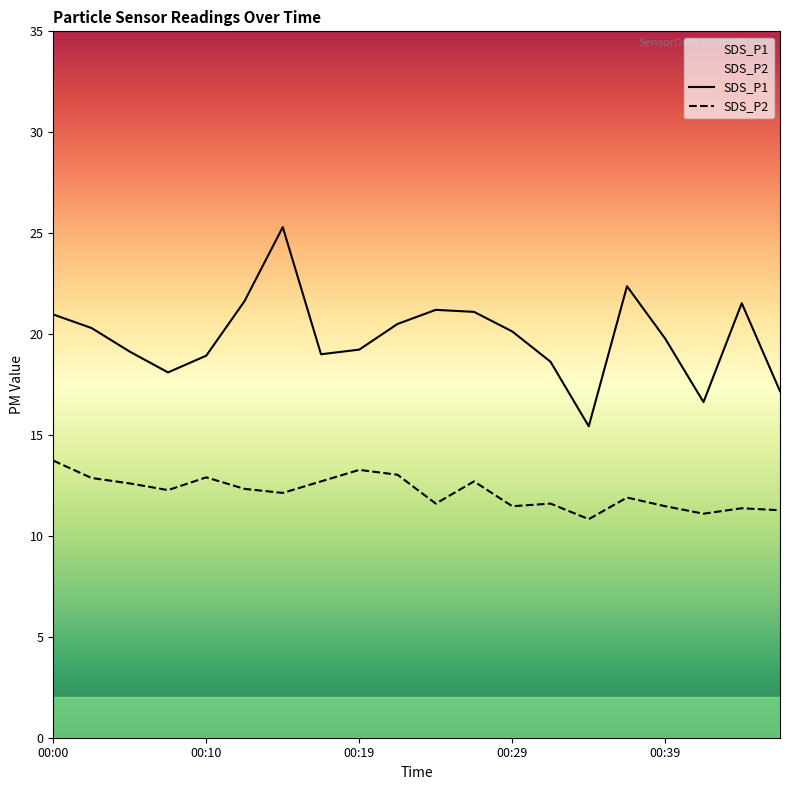

What is the total value across all series at 00:17?

31.7